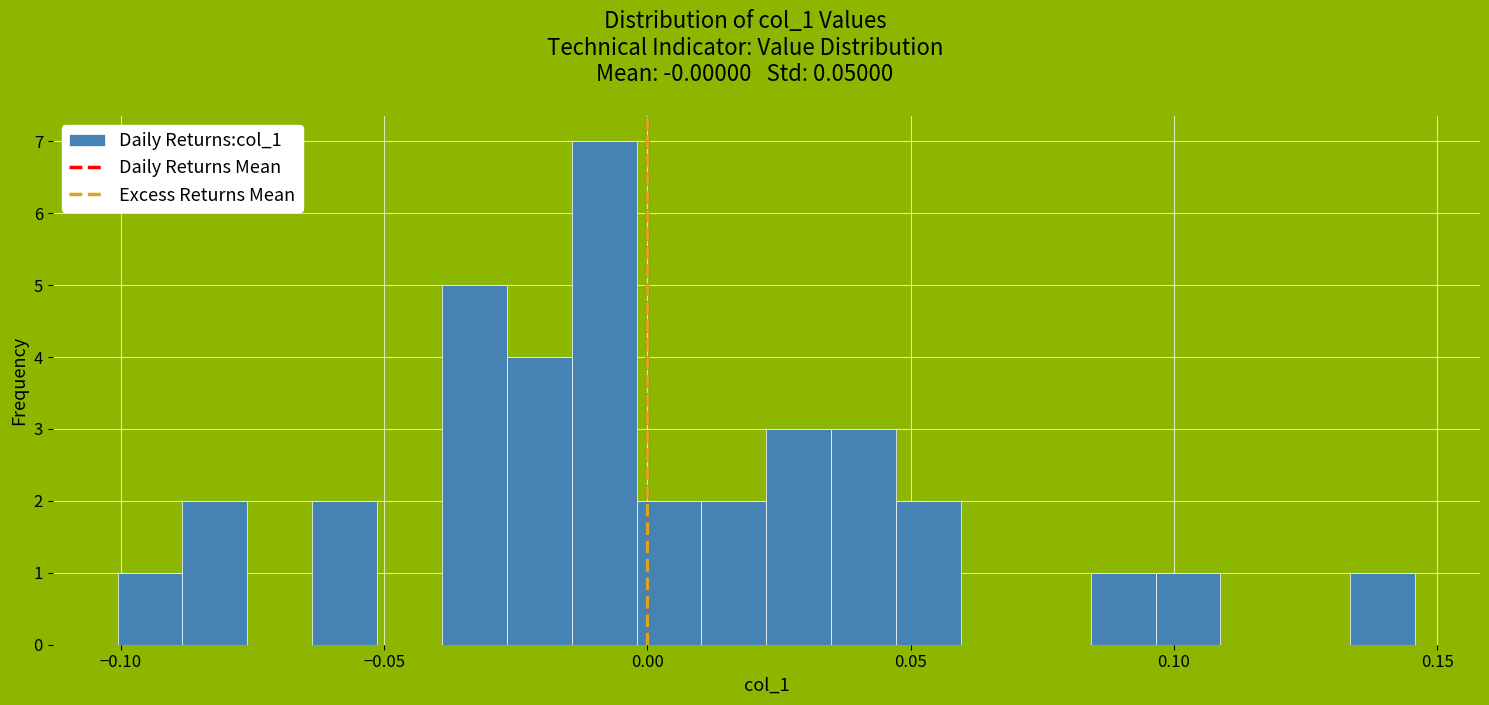

Around what value on the x-axis is the tallest bar? Give the approximate position of its centre, as read against the axis.

-0.010